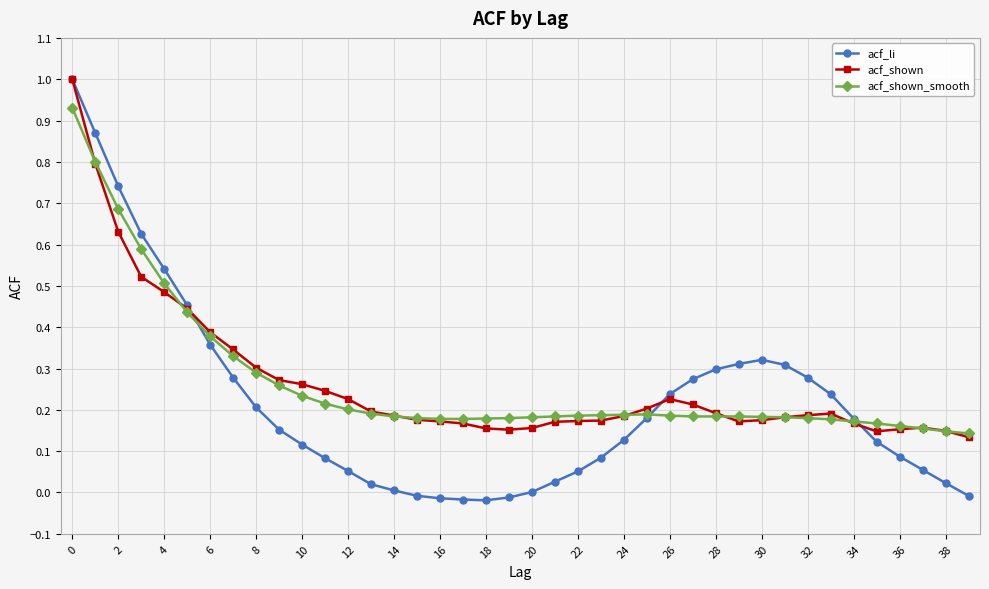

What is the maximum value for acf_li?

1.0